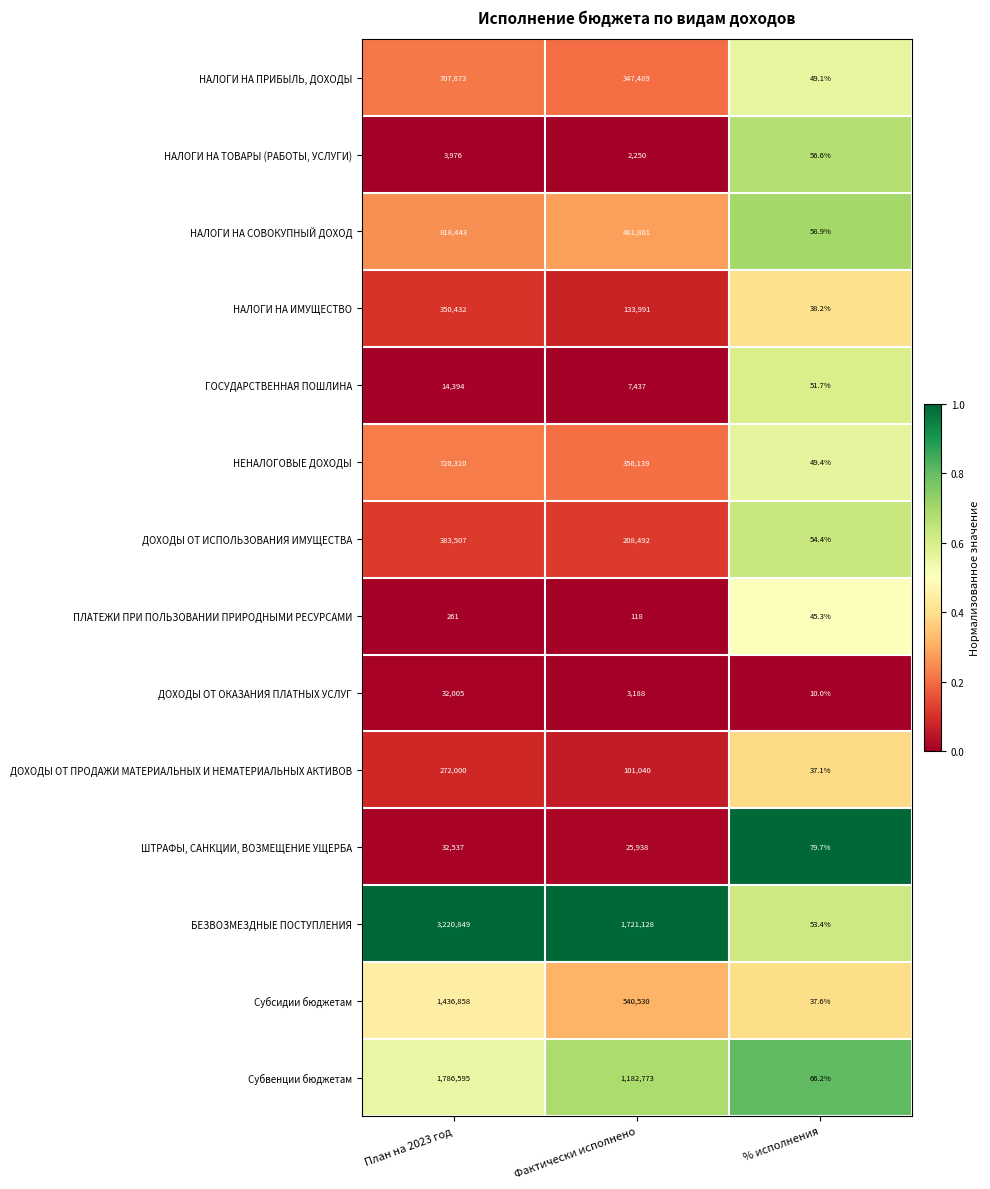

What is the average value of the НАЛОГИ НА ИМУЩЕСТВО series?

161487.1